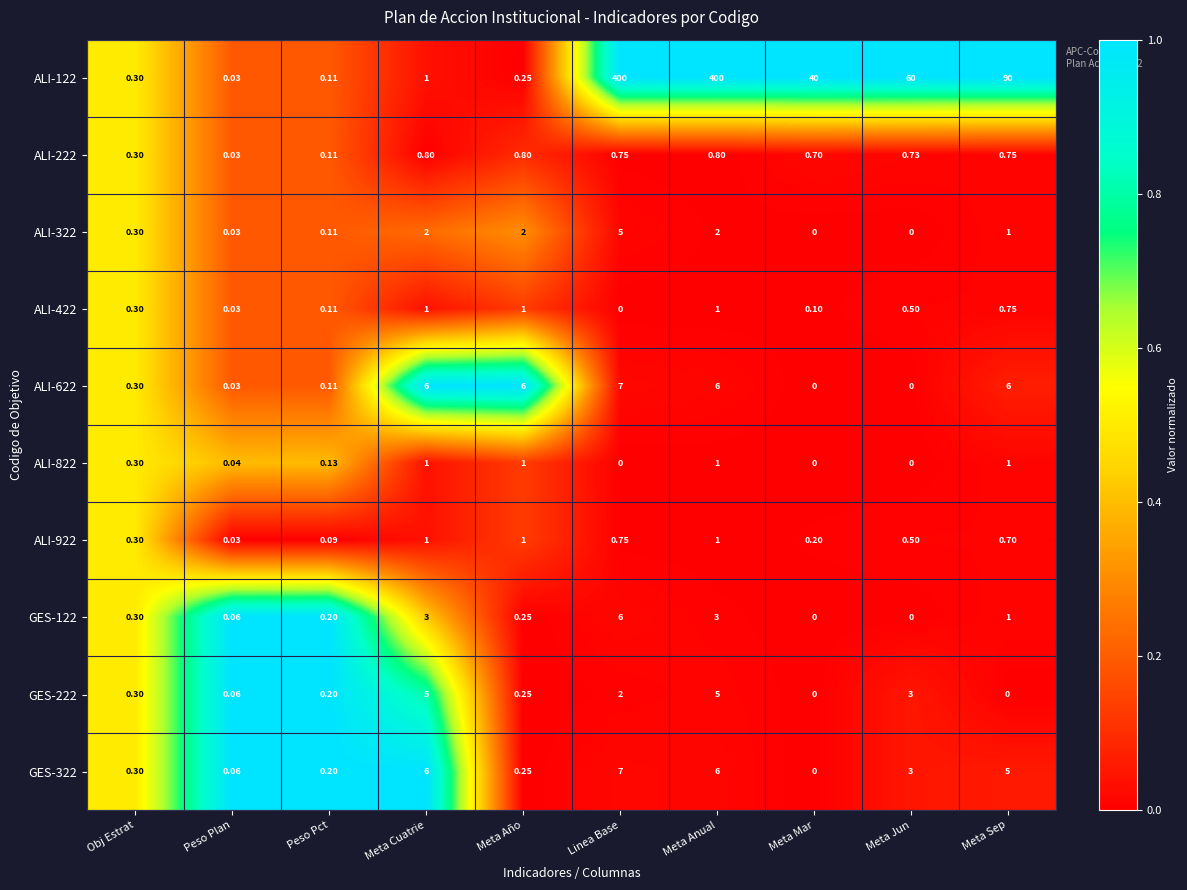

Where does the ALI-122 series first go above 40?

Linea Base